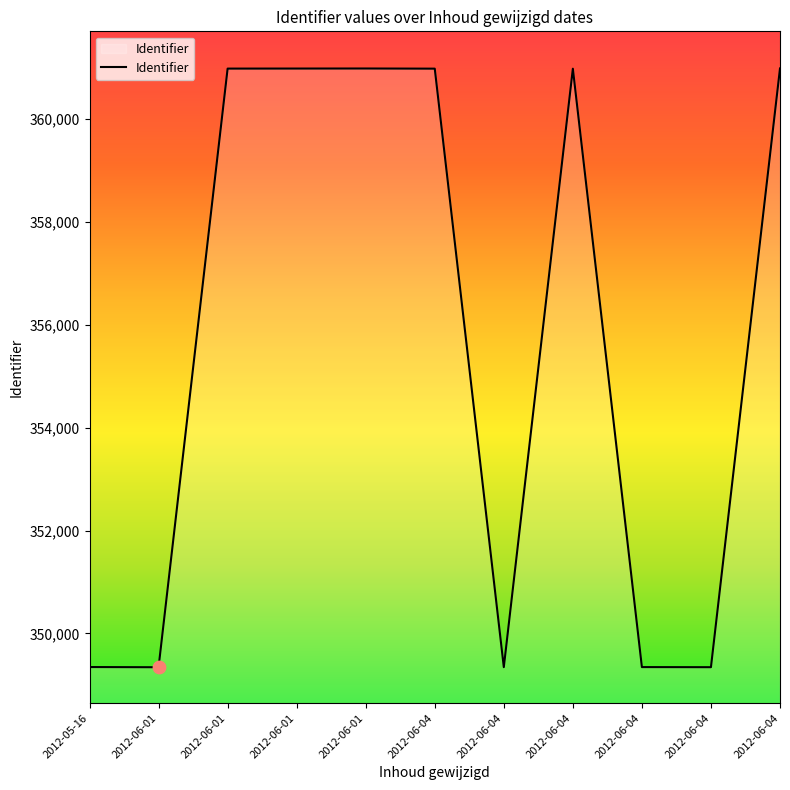

How many lines are shown in the chart?

1